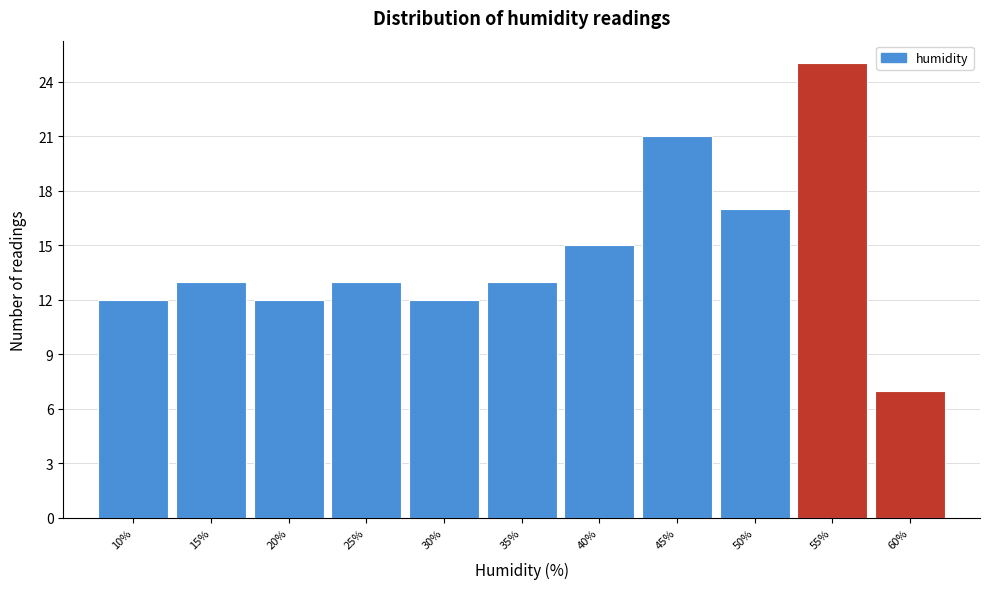

Reading left to right, what are all the values shown in this chart?

12	13	12	13	12	13	15	21	17	25	7